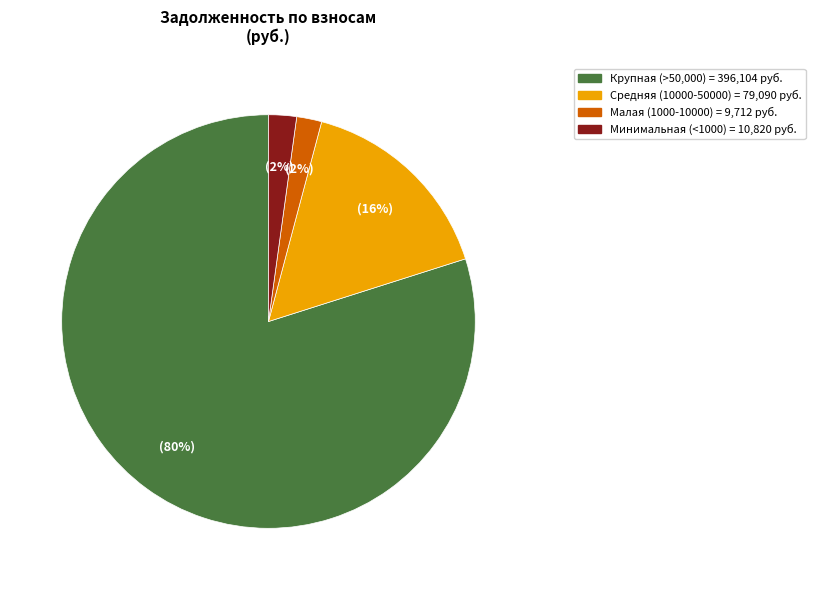

To the nearest percent, what is the average slice percentage?

25%